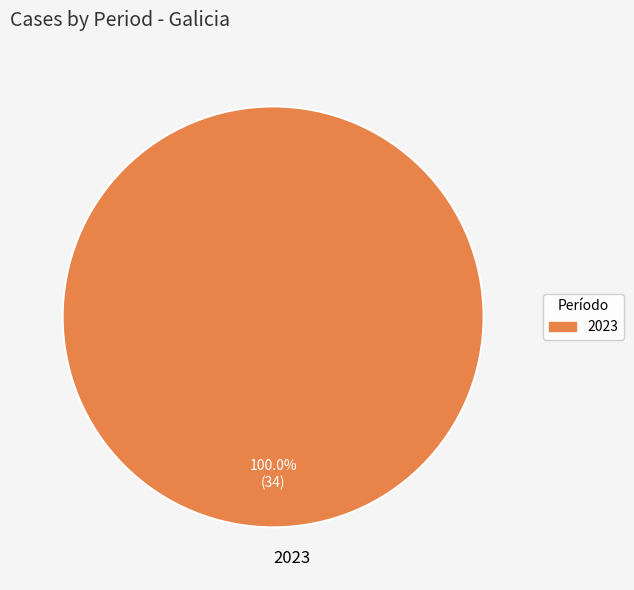

How many slices are in this pie chart?

1